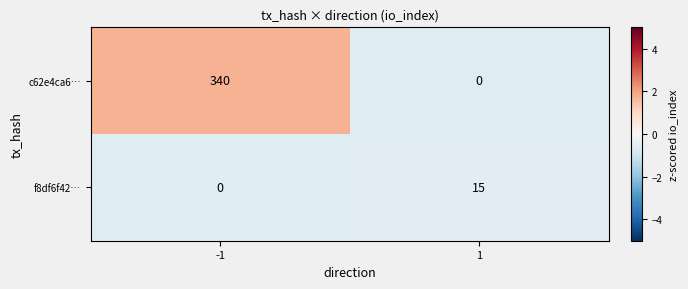

Is it true that f8df6f42… equals -5 at -1?

False